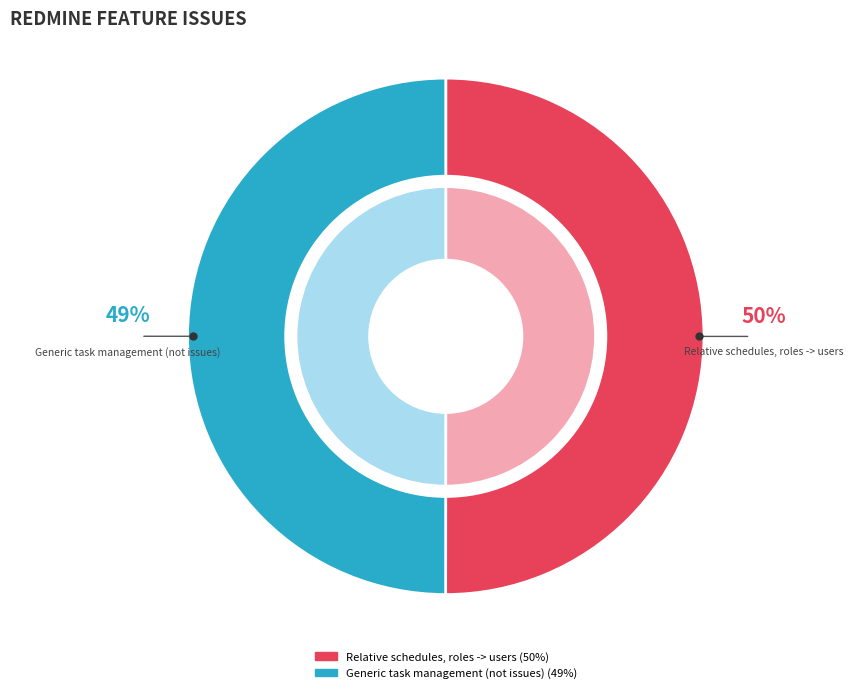

Is it true that Relative schedules, roles -> users is 55% of the pie?

False